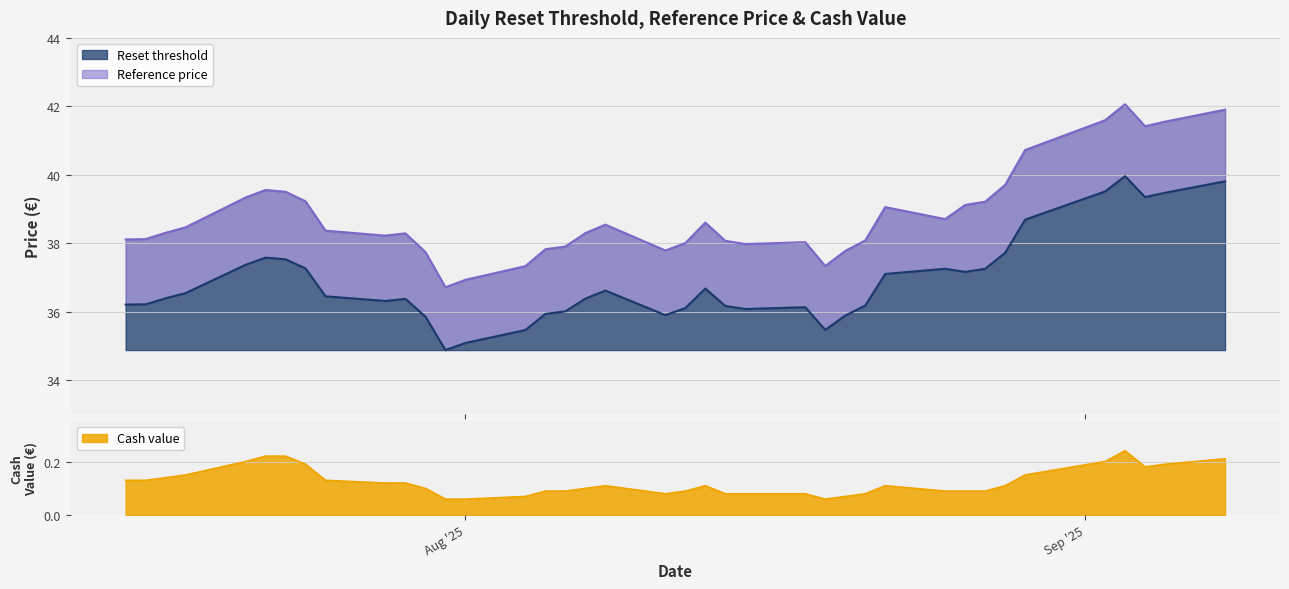

True or false: Reset threshold and Reference price cross at least once.

False